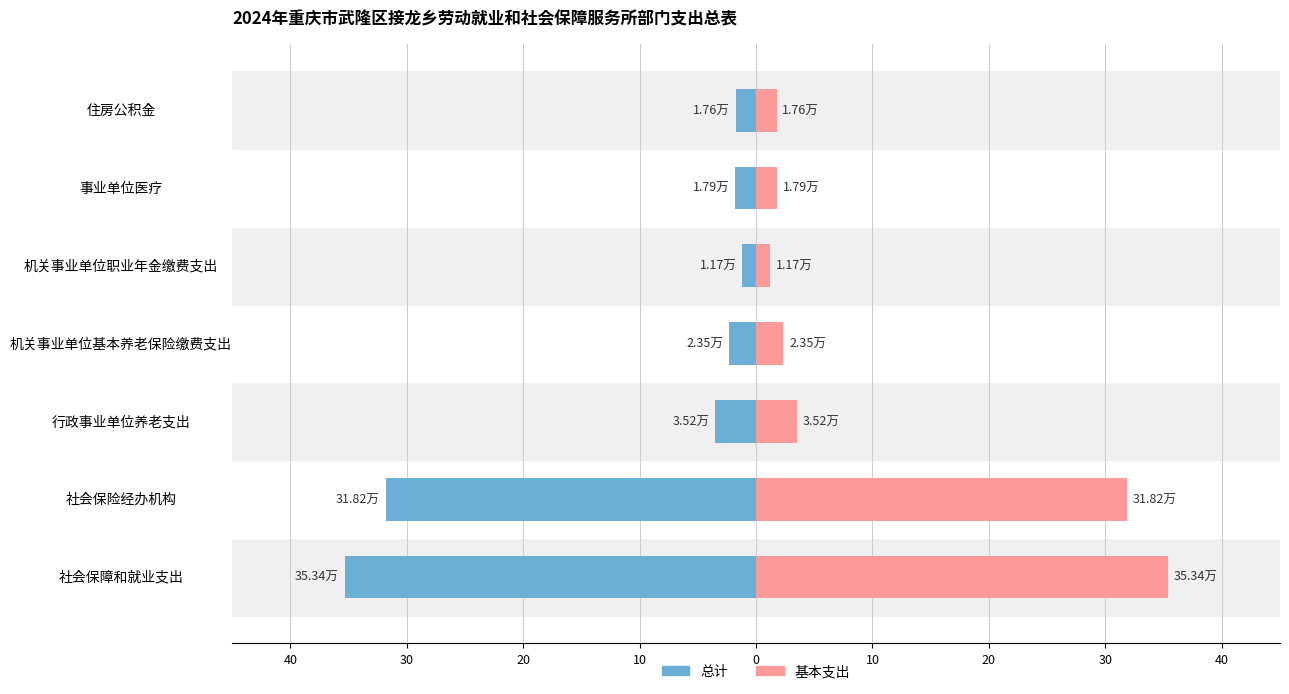

Reading left to right, extract all data points from this chart.

总计: 35.3	31.8	3.5	2.4	1.2	1.8	1.8
基本支出: 35.3	31.8	3.5	2.4	1.2	1.8	1.8